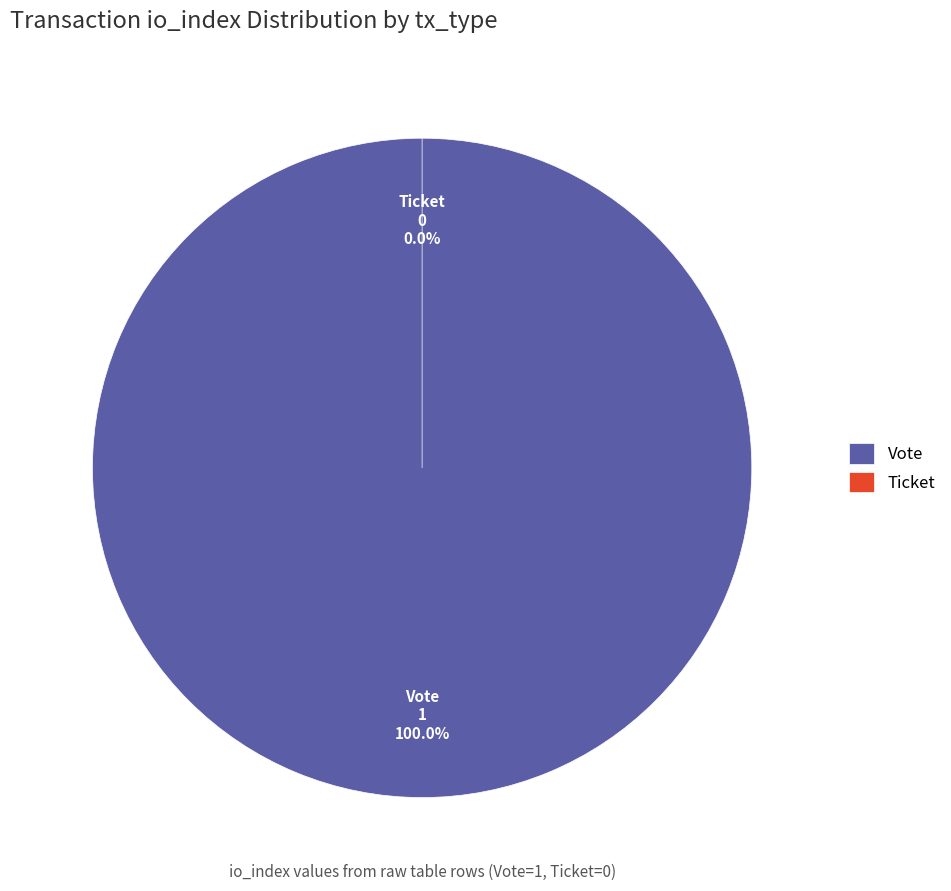

Which category has the smallest portion of the pie?

Ticket